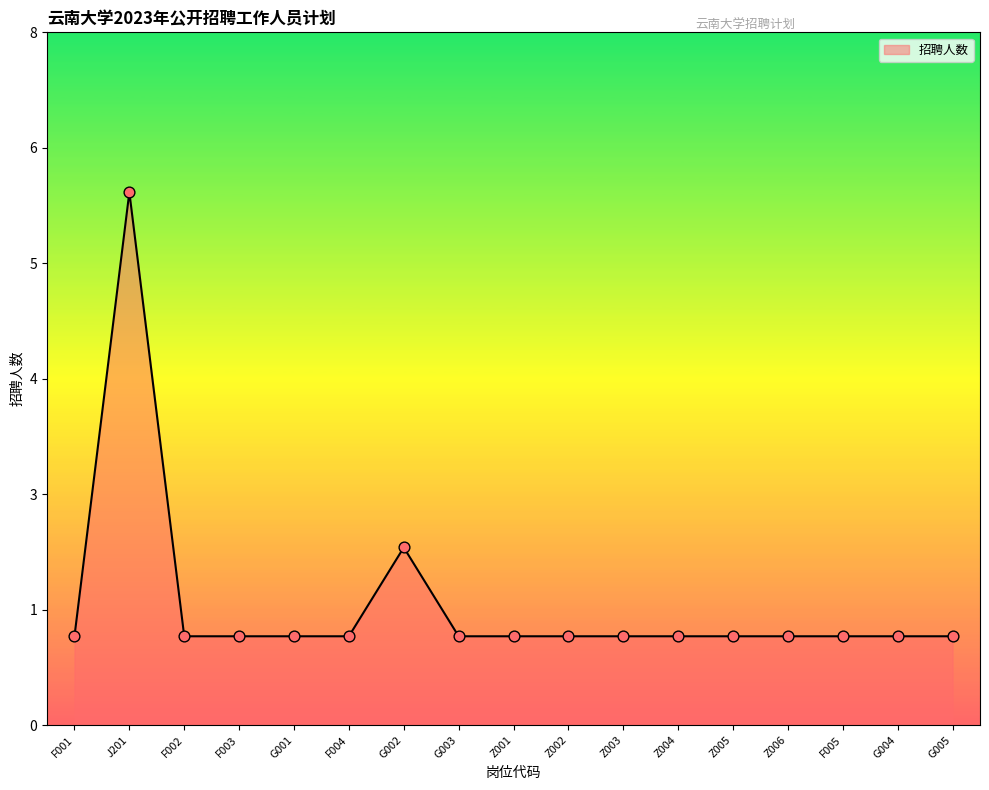

What is the ratio of the value at G003 to the value at F002?

1.0